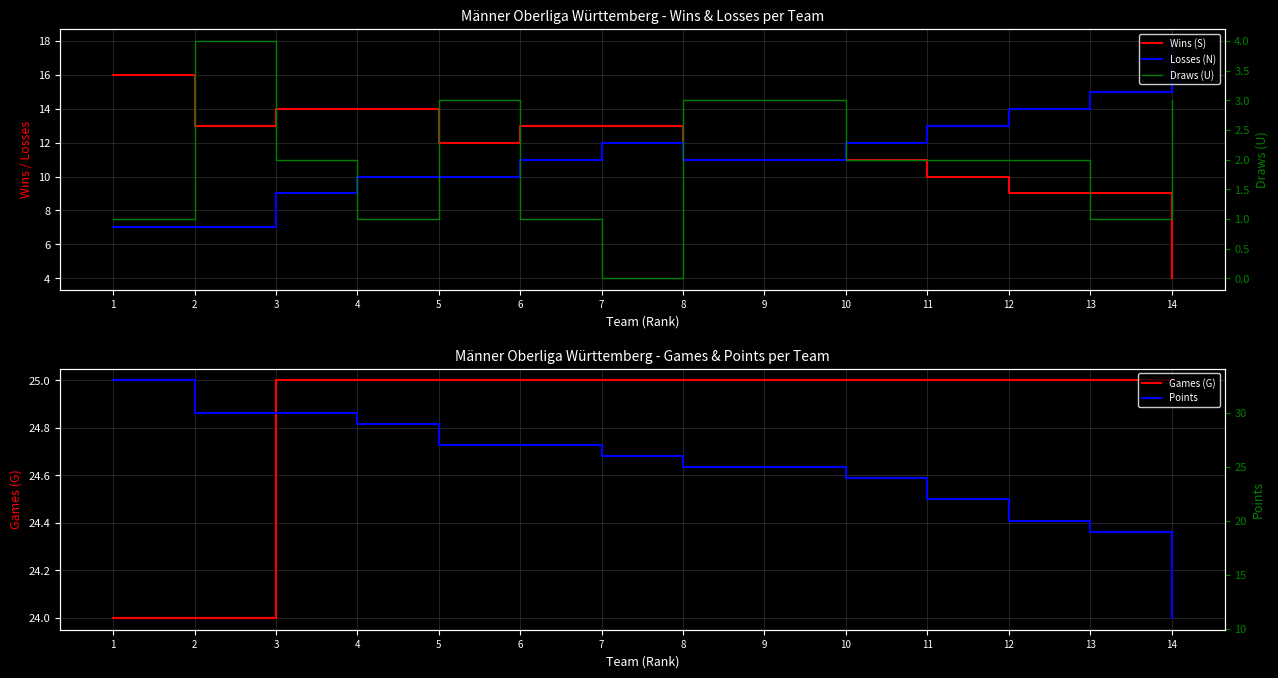

What is the average value of the Wins (S) series?

11